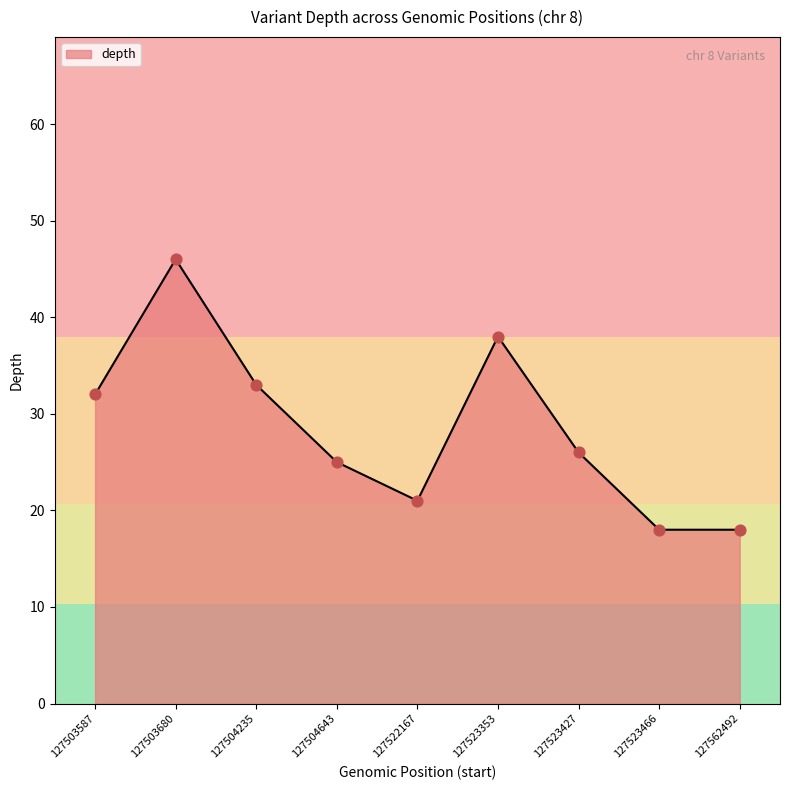

Which has a higher value, 127504235 or 127504643?

127504235